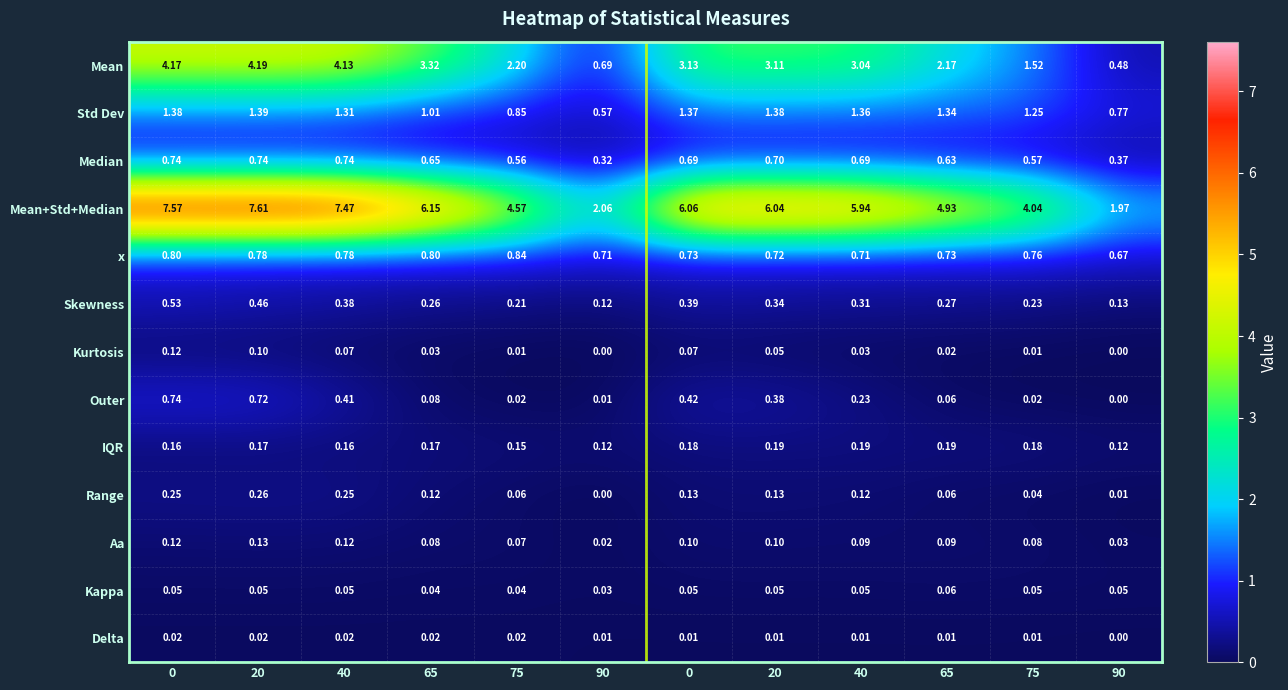

Reading right to left, list all the values displayed in this chart.

Mean: 90=0.5	75=1.5	65=2.2	40=3.0	20=3.1	0=3.1	90=0.7	75=2.2	65=3.3	40=4.1	20=4.2	0=4.2
Std Dev: 90=0.8	75=1.2	65=1.3	40=1.4	20=1.4	0=1.4	90=0.6	75=0.8	65=1.0	40=1.3	20=1.4	0=1.4
Median: 90=0.4	75=0.6	65=0.6	40=0.7	20=0.7	0=0.7	90=0.3	75=0.6	65=0.7	40=0.7	20=0.7	0=0.7
Mean+Std+Median: 90=2.0	75=4.0	65=4.9	40=5.9	20=6.0	0=6.1	90=2.1	75=4.6	65=6.2	40=7.5	20=7.6	0=7.6
x: 90=0.7	75=0.8	65=0.7	40=0.7	20=0.7	0=0.7	90=0.7	75=0.8	65=0.8	40=0.8	20=0.8	0=0.8
Skewness: 90=0.1	75=0.2	65=0.3	40=0.3	20=0.3	0=0.4	90=0.1	75=0.2	65=0.3	40=0.4	20=0.5	0=0.5
Kurtosis: 90=0.0	75=0.0	65=0.0	40=0.0	20=0.1	0=0.1	90=0.0	75=0.0	65=0.0	40=0.1	20=0.1	0=0.1
Outer: 90=0.0	75=0.0	65=0.1	40=0.2	20=0.4	0=0.4	90=0.0	75=0.0	65=0.1	40=0.4	20=0.7	0=0.7
IQR: 90=0.1	75=0.2	65=0.2	40=0.2	20=0.2	0=0.2	90=0.1	75=0.1	65=0.2	40=0.2	20=0.2	0=0.2
Range: 90=0.0	75=0.0	65=0.1	40=0.1	20=0.1	0=0.1	90=0.0	75=0.1	65=0.1	40=0.2	20=0.3	0=0.2
Aa: 90=0.0	75=0.1	65=0.1	40=0.1	20=0.1	0=0.1	90=0.0	75=0.1	65=0.1	40=0.1	20=0.1	0=0.1
Kappa: 90=0.1	75=0.1	65=0.1	40=0.1	20=0.1	0=0.1	90=0.0	75=0.0	65=0.0	40=0.1	20=0.1	0=0.1
Delta: 90=0.0	75=0.0	65=0.0	40=0.0	20=0.0	0=0.0	90=0.0	75=0.0	65=0.0	40=0.0	20=0.0	0=0.0